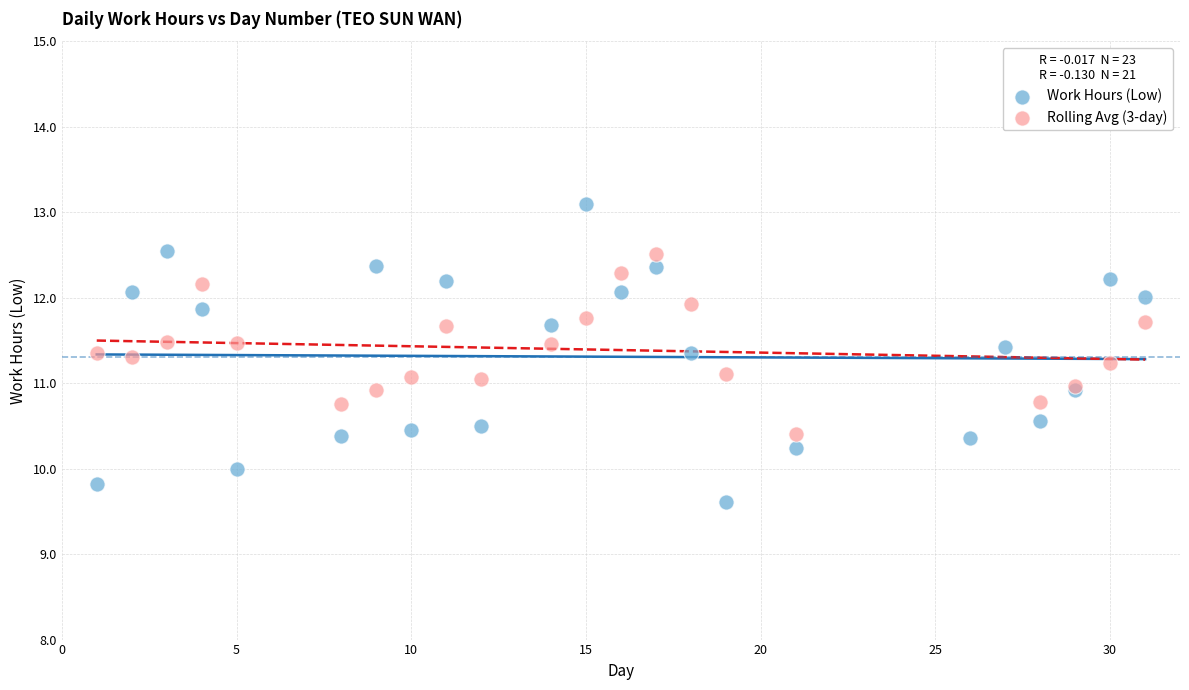

Which series contains the highest Y value?

Work Hours (Low)